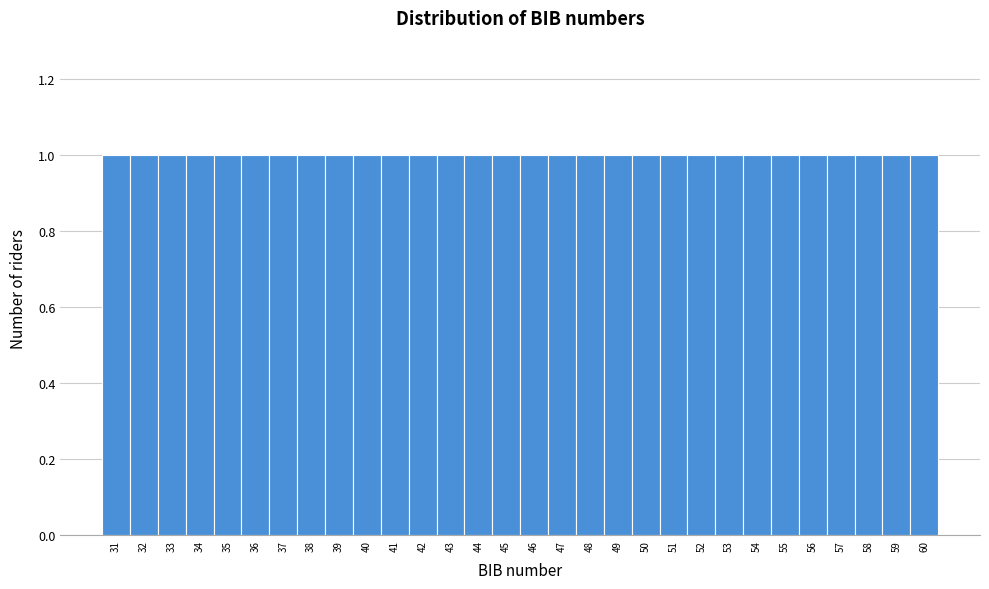

Reading left to right, list every bar in this chart as the range it spans on the x-axis followed by its height. The values are not printed on the chart, so give them approximately, as read against the axis.

30.5 to 31.5: 1
31.5 to 32.5: 1
32.5 to 33.5: 1
33.5 to 34.5: 1
34.5 to 35.5: 1
35.5 to 36.5: 1
36.5 to 37.5: 1
37.5 to 38.5: 1
38.5 to 39.5: 1
39.5 to 40.5: 1
40.5 to 41.5: 1
41.5 to 42.5: 1
42.5 to 43.5: 1
43.5 to 44.5: 1
44.5 to 45.5: 1
45.5 to 46.5: 1
46.5 to 47.5: 1
47.5 to 48.5: 1
48.5 to 49.5: 1
49.5 to 50.5: 1
50.5 to 51.5: 1
51.5 to 52.5: 1
52.5 to 53.5: 1
53.5 to 54.5: 1
54.5 to 55.5: 1
55.5 to 56.5: 1
56.5 to 57.5: 1
57.5 to 58.5: 1
58.5 to 59.5: 1
59.5 to 60.5: 1